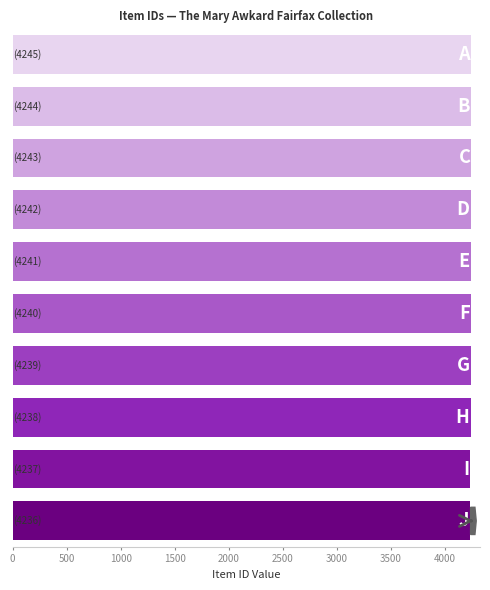

What is the sum of all values?

42405